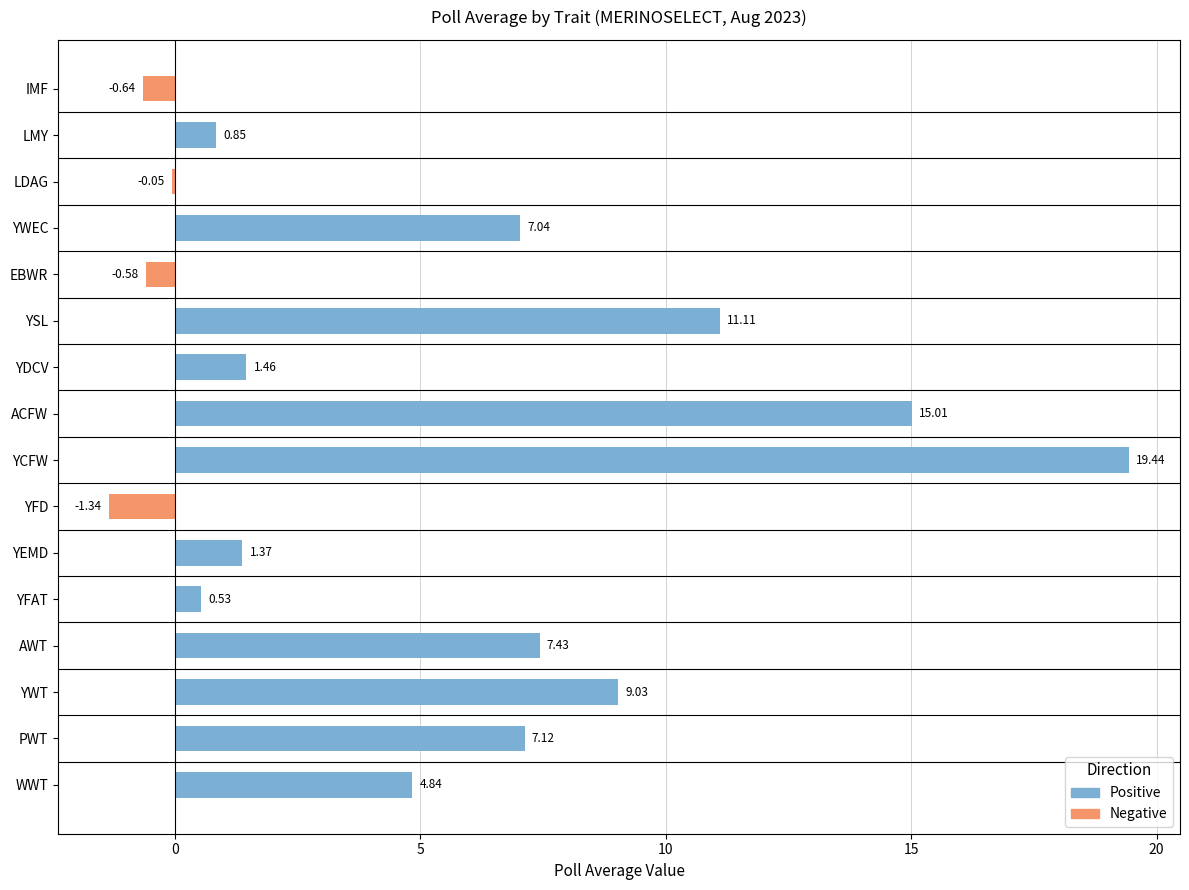

What is the difference between the highest and lowest values at AWT?

7.4